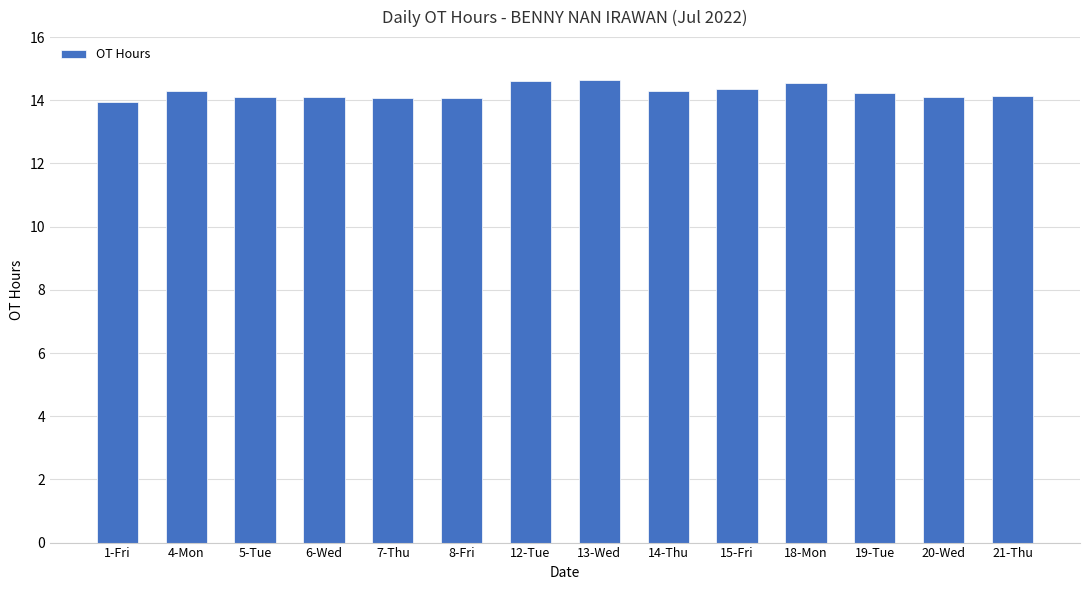

What position from the right is 20-Wed?

2